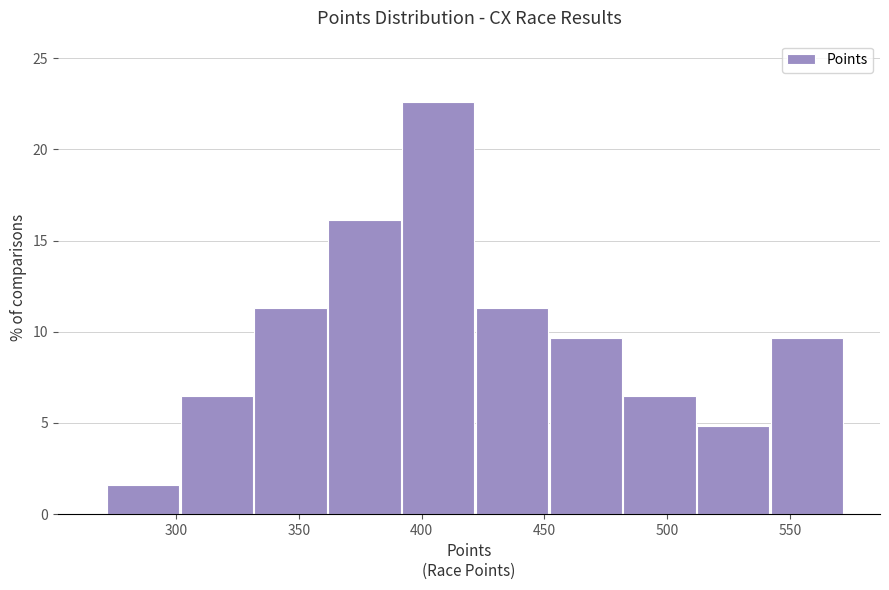

How tall is the bar that spans 300 to 330 on the x-axis? Neither the bar edges nor the heights are printed on the chart, so give them approximately, as read against the axes.

6.5